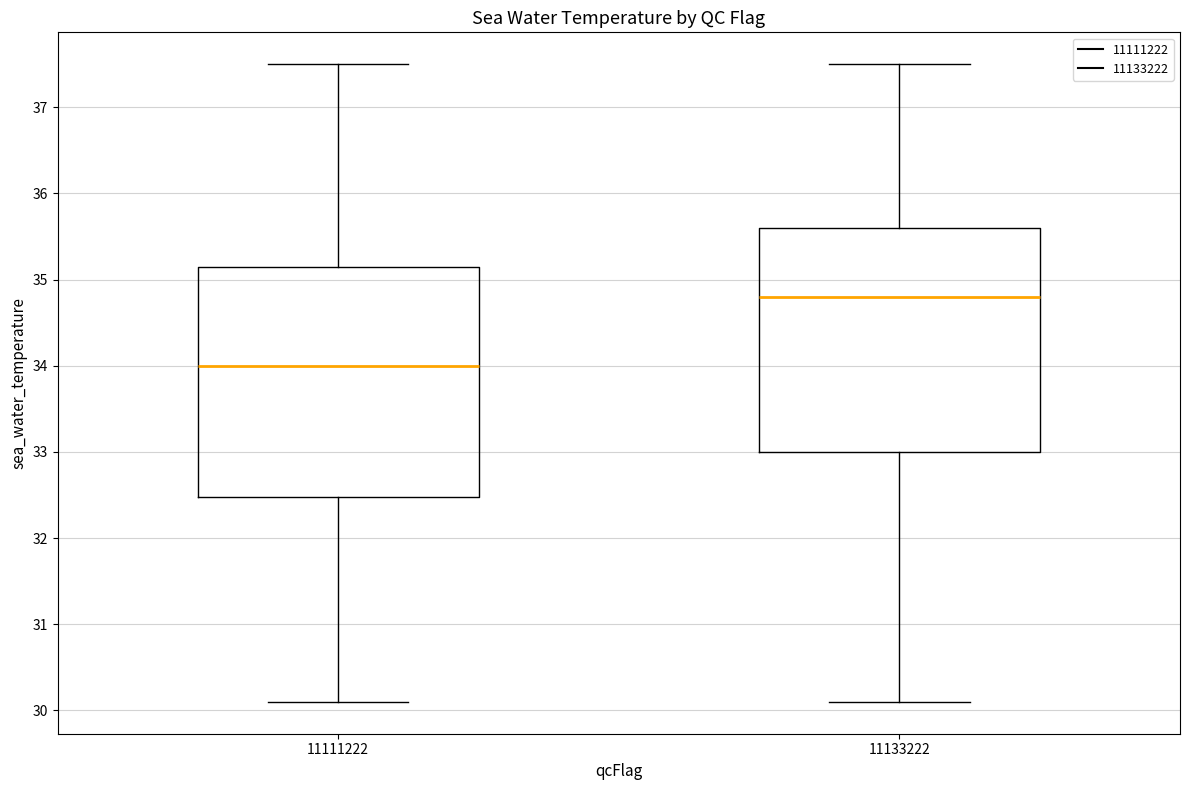

Reading left to right, read every box against the y-axis: the position of its median line, the range the box covers, and the ends of its whiskers. The values are not printed on the chart, so give them approximately, as read against the axis.

11111222: median 34.0, box 32.5 to 35.2, whiskers 30.1 to 37.5
11133222: median 34.8, box 33.0 to 35.6, whiskers 30.1 to 37.5